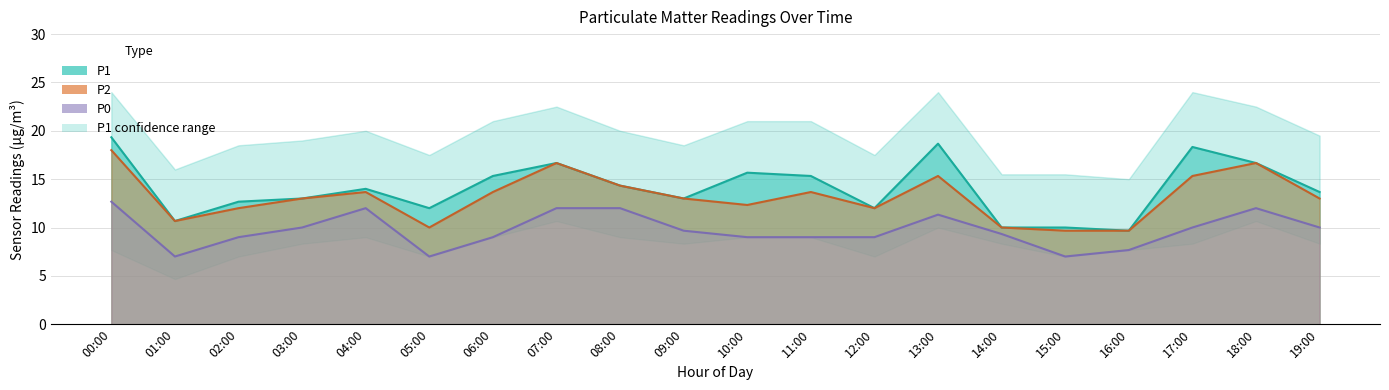

What is the value of the P0 point at the 3rd from the left?

9.0